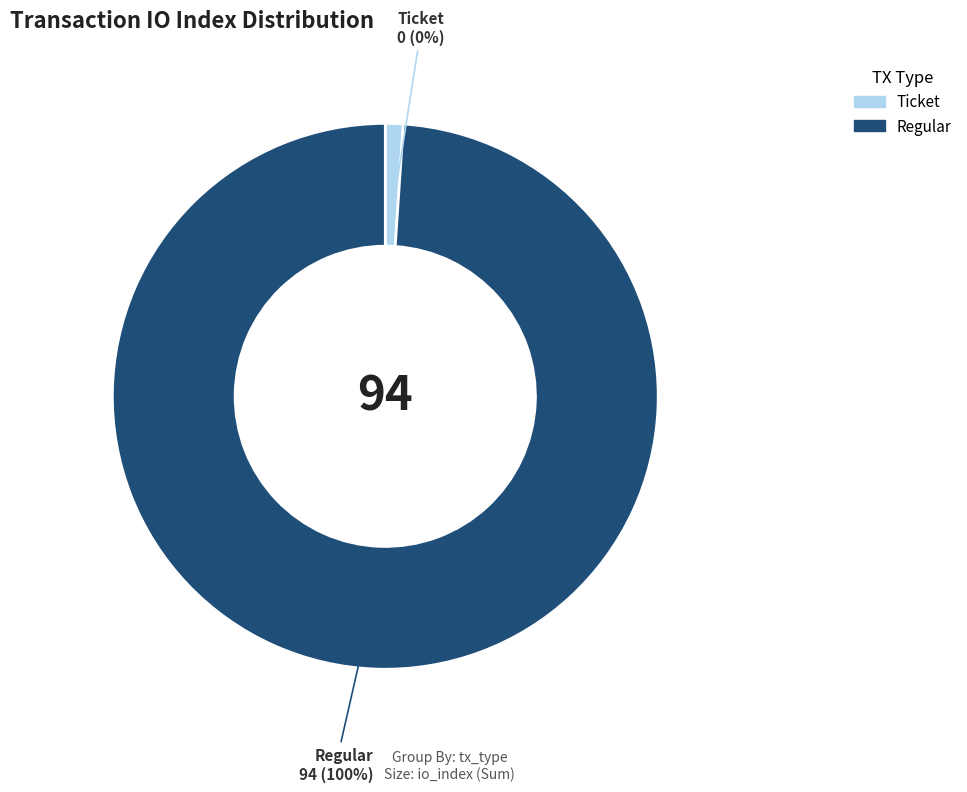

What is the change in value from Ticket to Regular?

+94